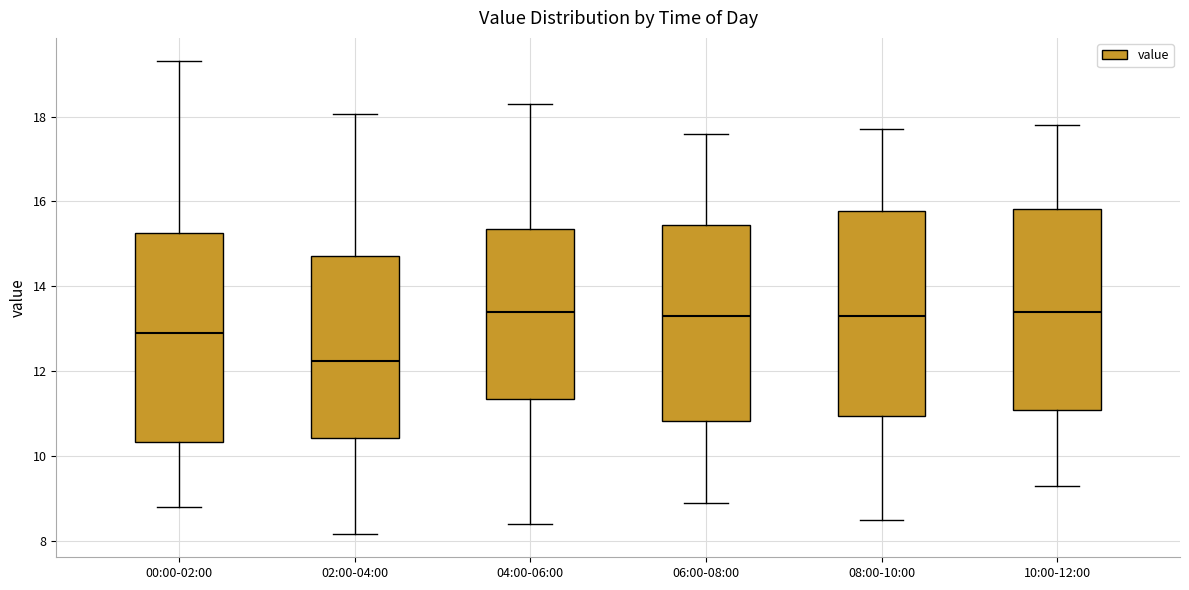

Where is the lower edge of the box for 00:00-02:00 on the y-axis? The values are not printed on the chart, so give them approximately, as read against the axis.

10.4